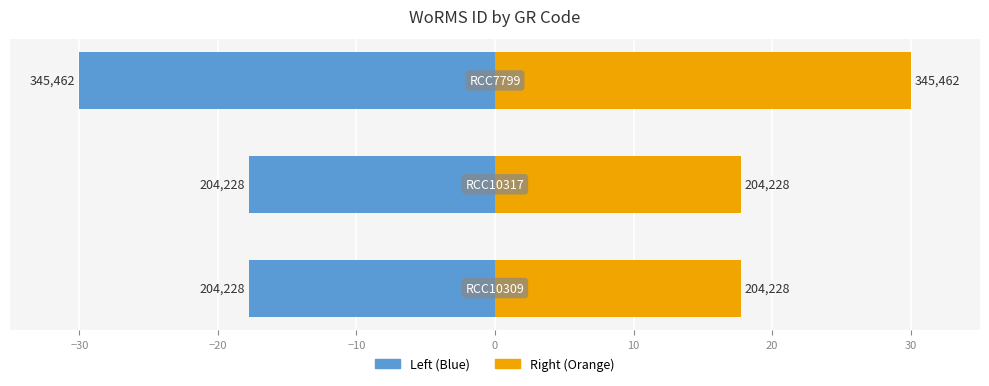

Reading right to left, extract all data points from this chart.

WoRMS ID (Left): -30.0	-17.7	-17.7
WoRMS ID (Right): 30.0	17.7	17.7